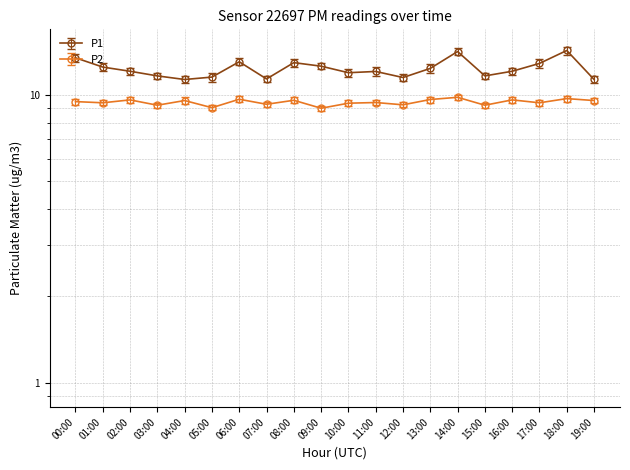

Is the value of P2 at 08:00 greater than the value of P1 at 12:00?

No